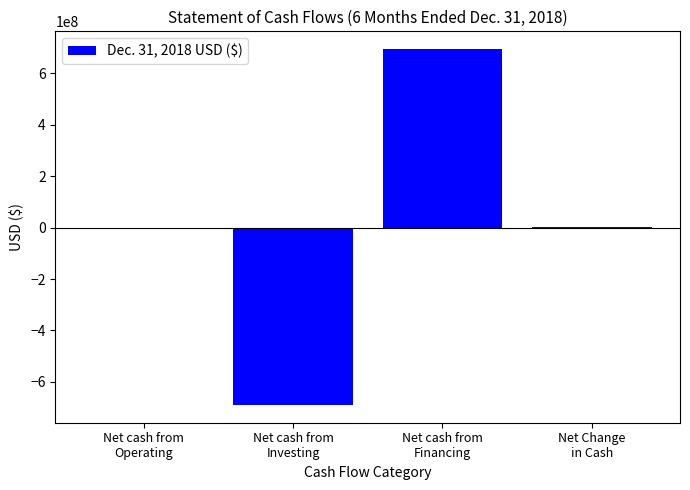

What is the maximum value shown in the chart?

694451855